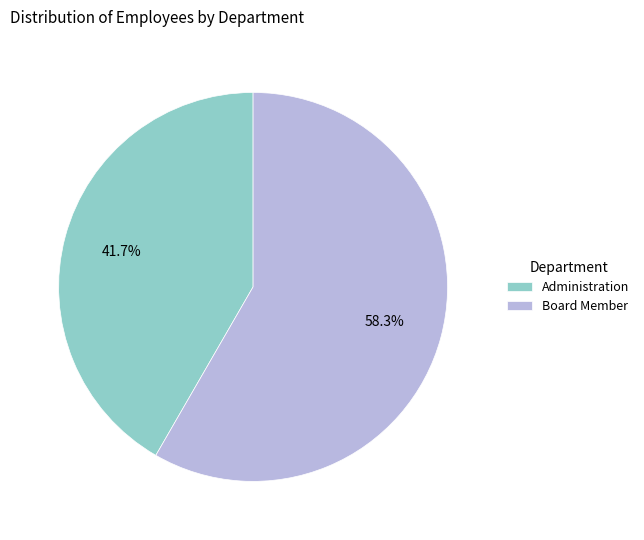

Is it true that Board Member is 45% of the pie?

False